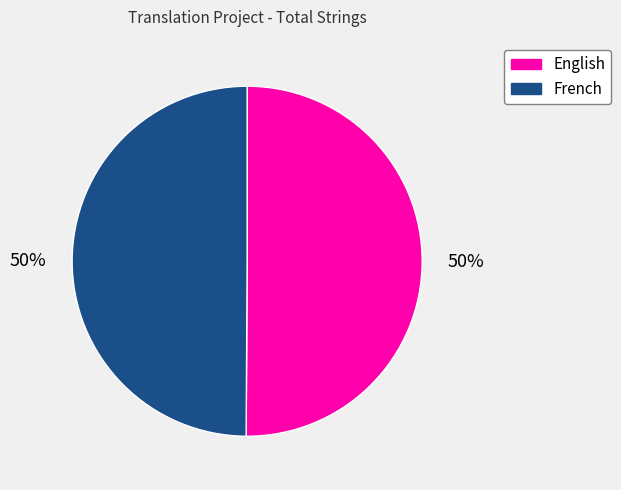

To the nearest percent, what portion does French represent?

50%